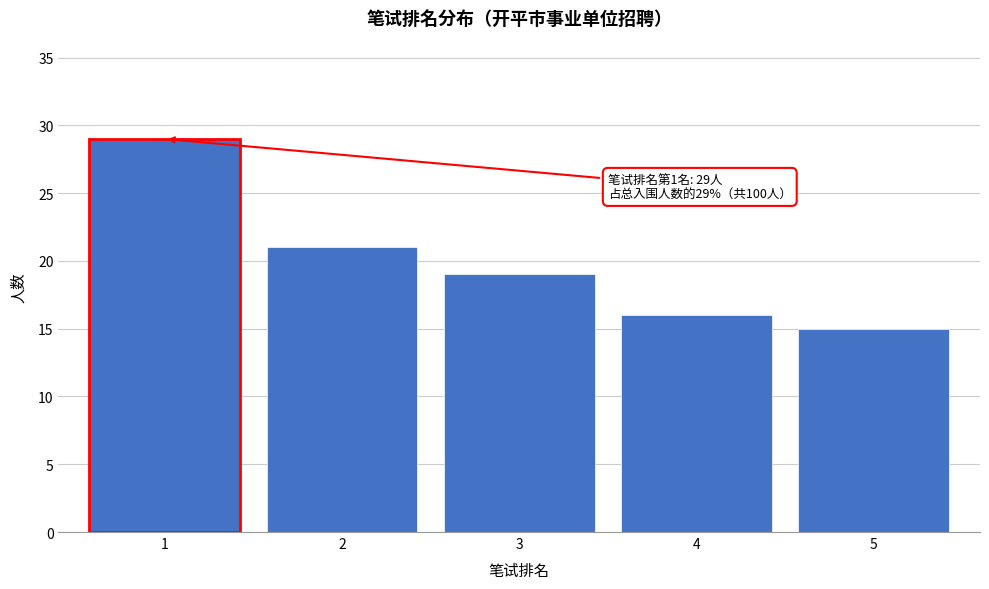

Reading left to right, transcribe all the data shown in this chart.

29	21	19	16	15